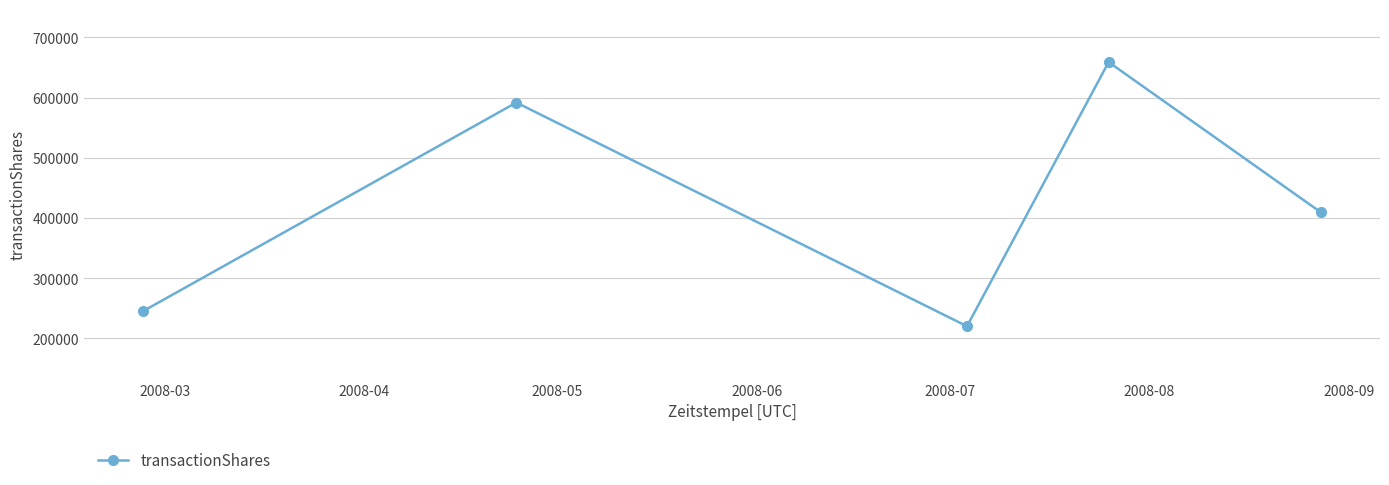

What is the minimum value shown in the chart?

220300